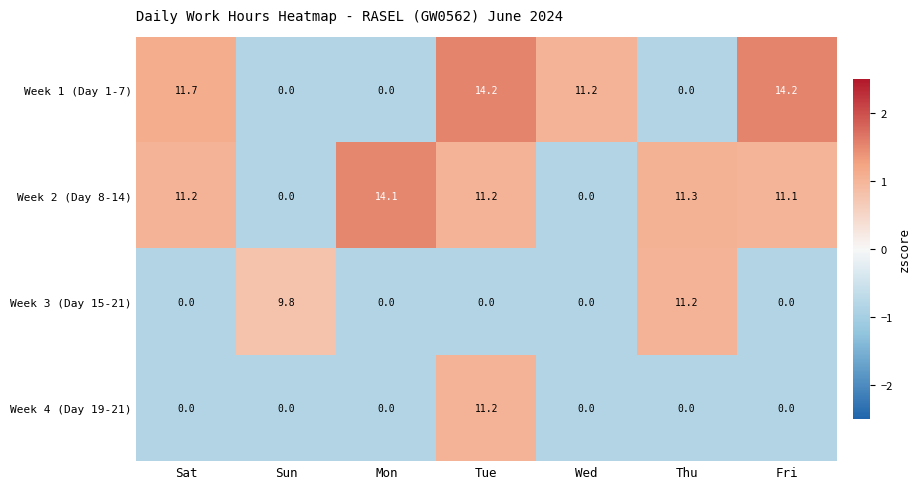

What is the spread (max minus min) of values at Tue?

14.2